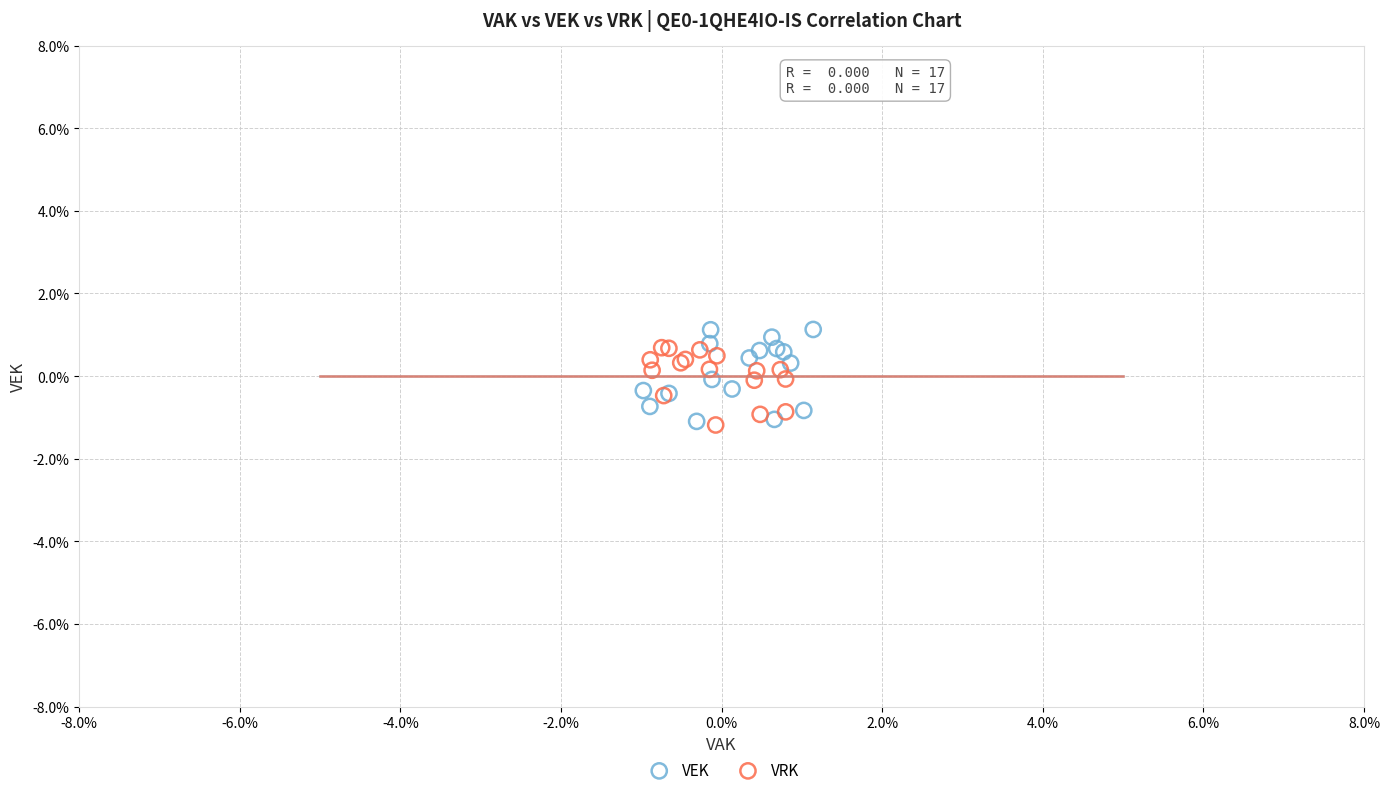

Which series reaches the maximum Y coordinate?

VEK